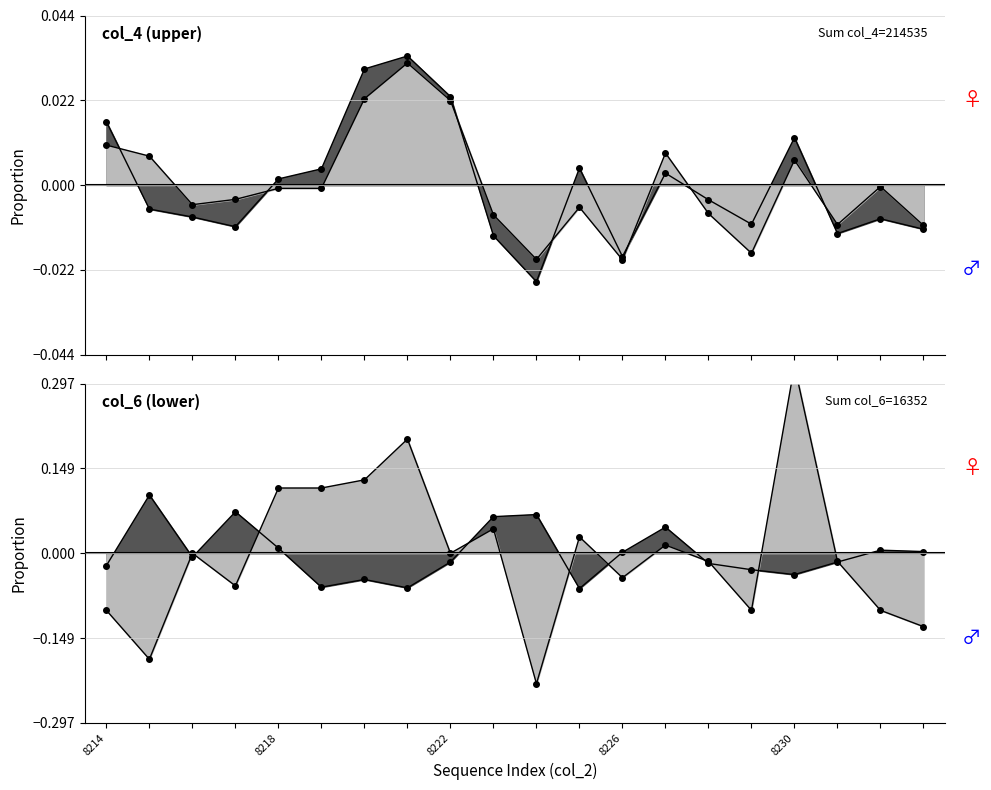

The value of col_6_line at 8226 is 0.1. True or false?

False